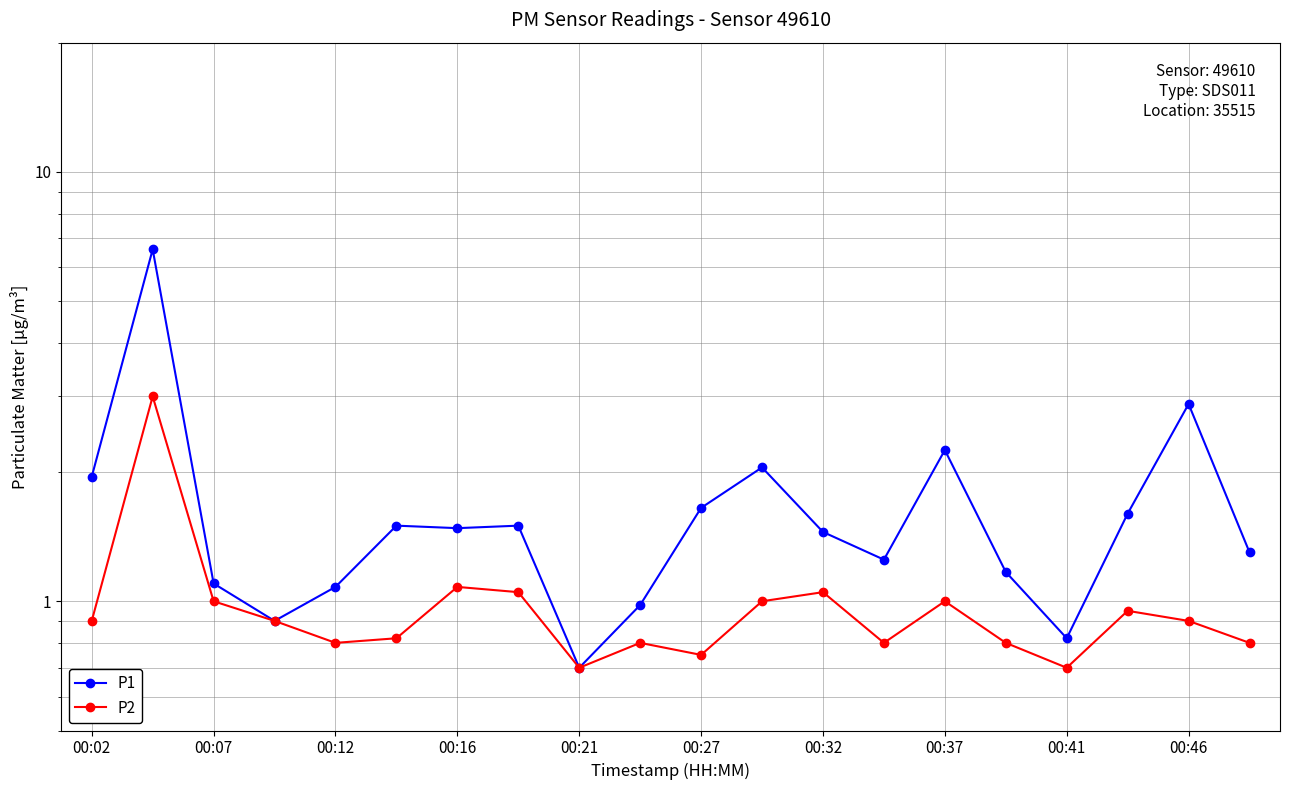

True or false: P2 has more than 0 interior local peaks.

True